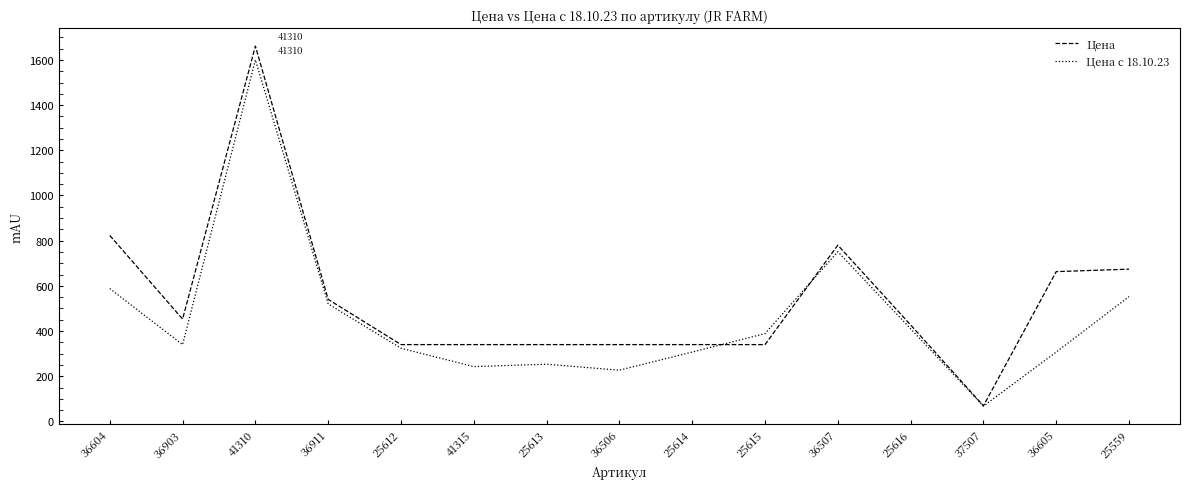

Rank the series by their maximum value, from lowest to highest.

Цена с 18.10.23, Цена